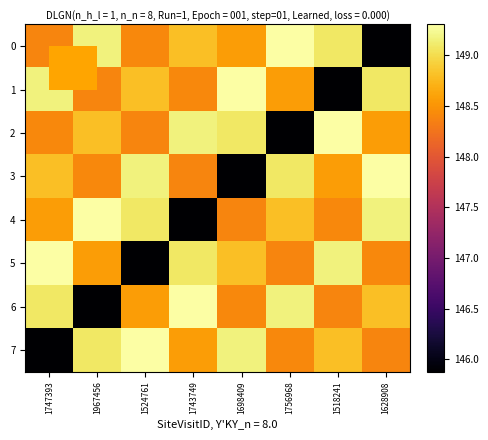

At which category is the sum across all series the highest?

1747393